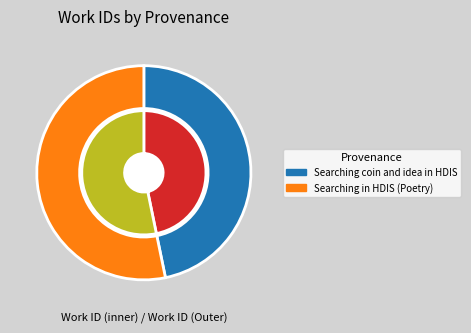

Is the sum of Searching in HDIS (Poetry) and Searching coin and idea in HDIS greater than half?

Yes